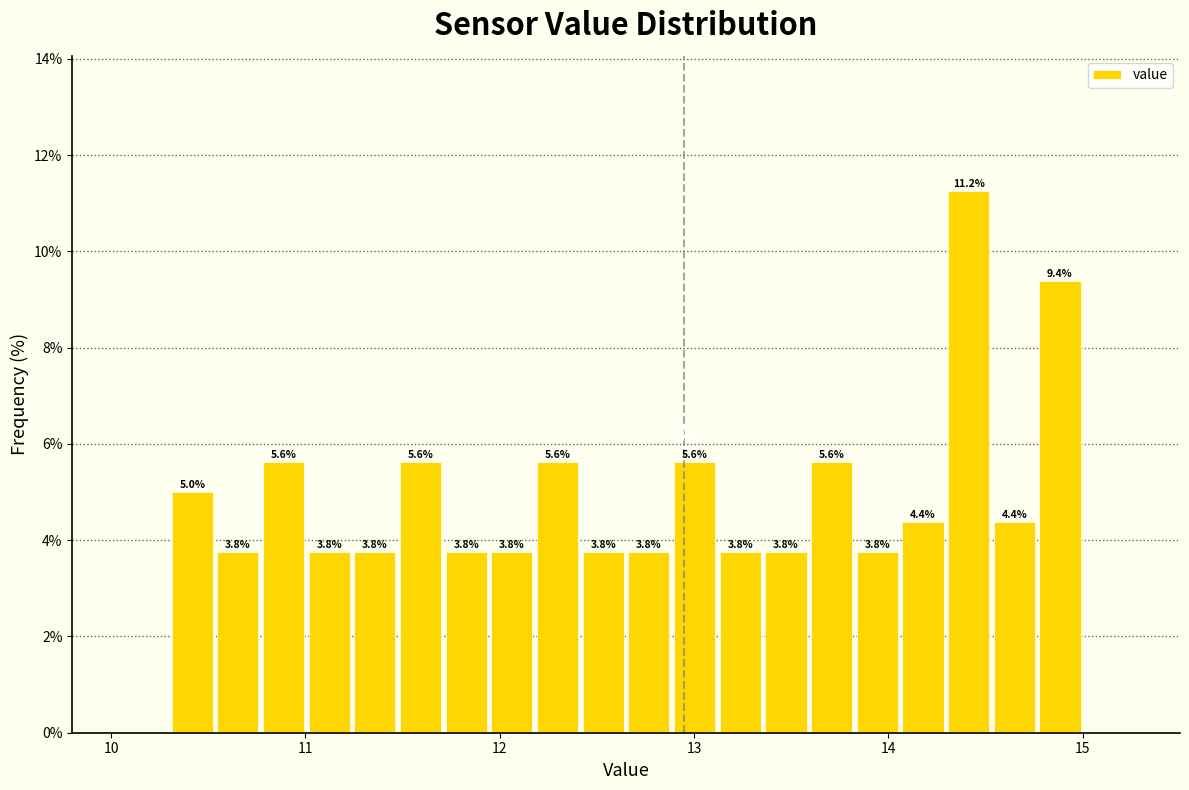

Around what value on the x-axis is the tallest bar? Give the approximate position of its centre, as read against the axis.

14.4